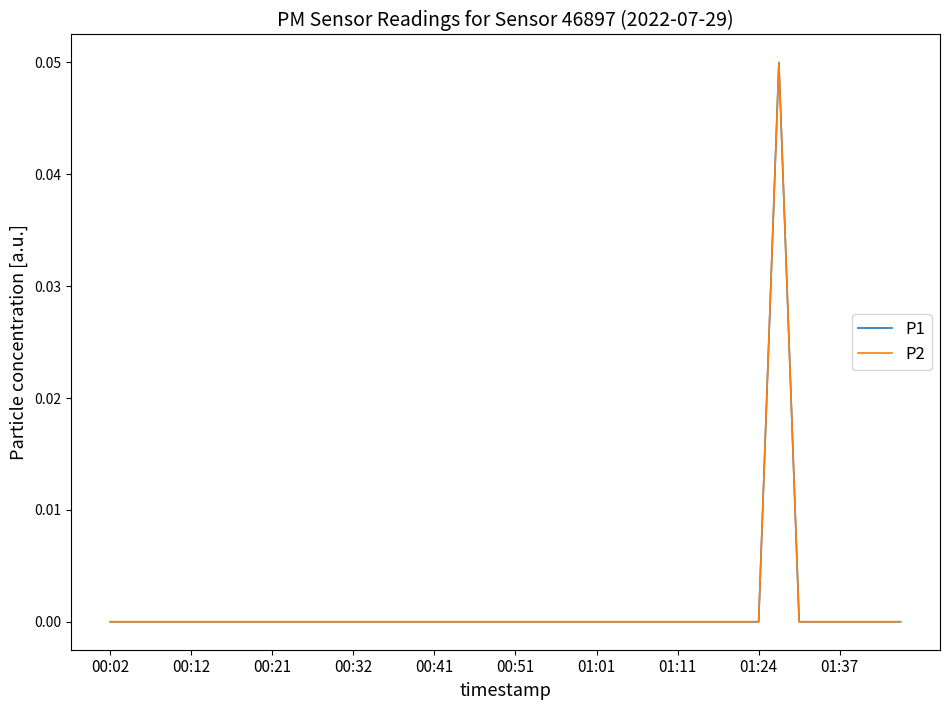

Does the chart have visible grid lines?

No